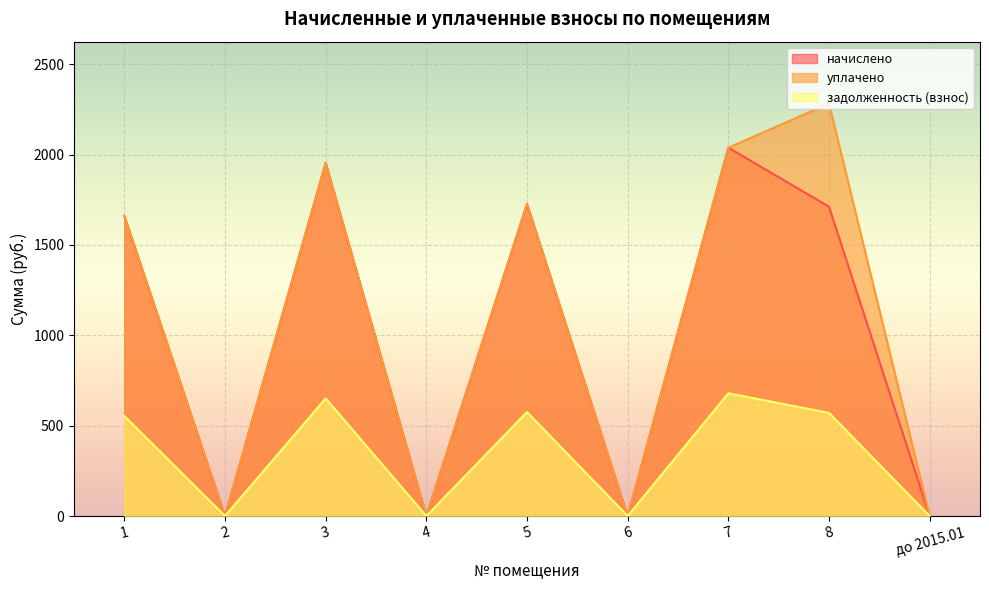

Where is the first local minimum for начислено?

2